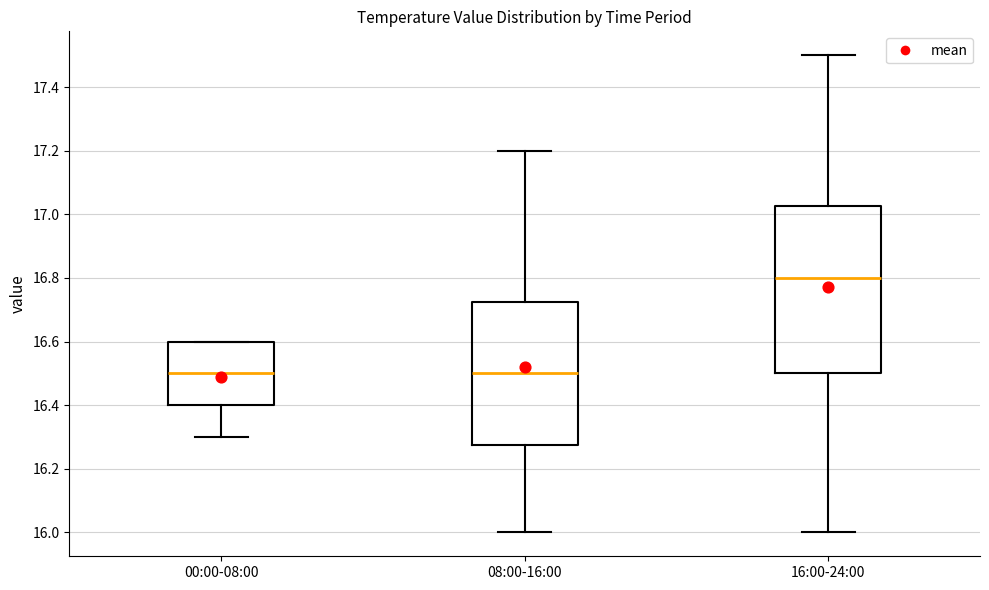

Reading left to right, transcribe this box plot: for each box, give where its median line is, the range the box spans, and where its two whiskers end, as read against the y-axis. The values are not printed on the chart, so give them approximately, as read against the axis.

00:00-08:00: median 16.50, box 16.40 to 16.60, whiskers 16.30 to 16.60
08:00-16:00: median 16.50, box 16.28 to 16.72, whiskers 16.00 to 17.20
16:00-24:00: median 16.80, box 16.50 to 17.02, whiskers 16.00 to 17.50